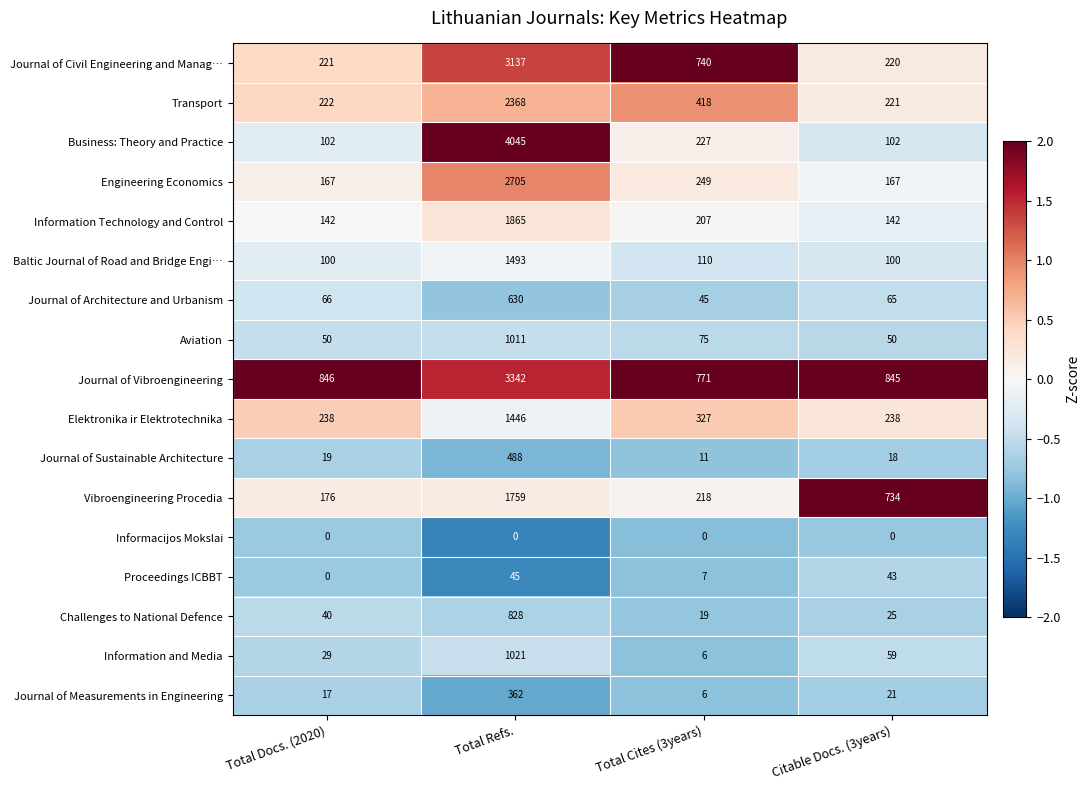

Read the Engineering Economics value at Total Docs. (2020), to the nearest 10.

170